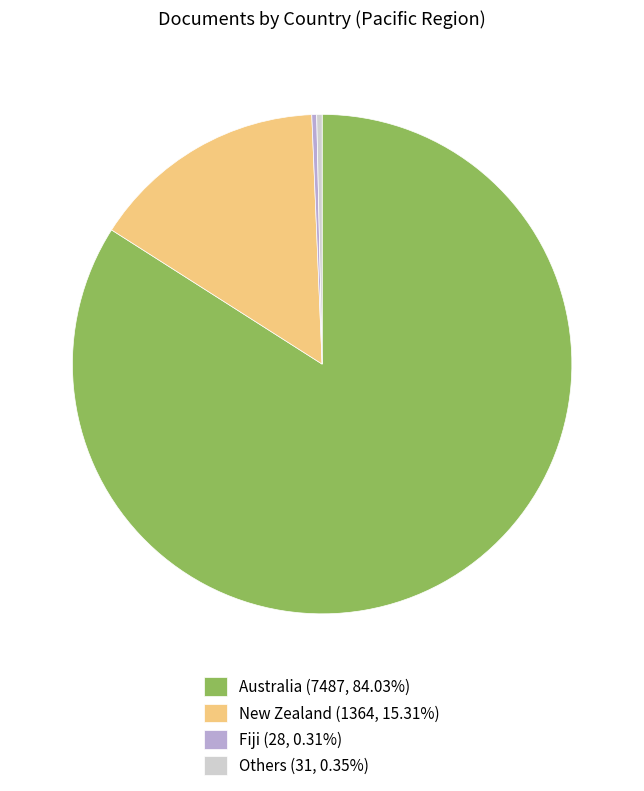

Do Australia (7487, 84.03%) and New Zealand (1364, 15.31%) together represent more than half of the pie?

Yes